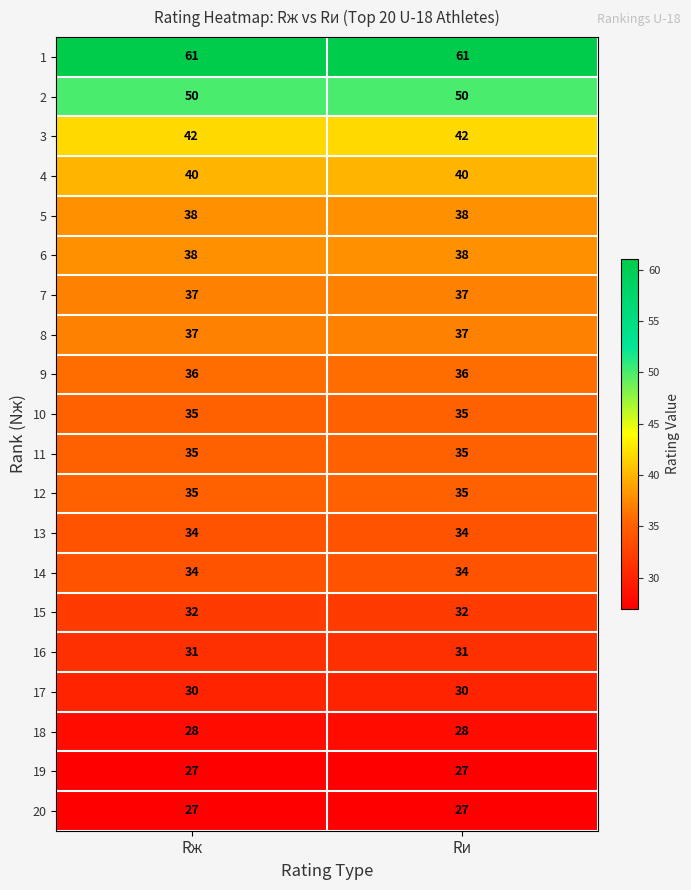

What is the difference between the highest and lowest values at Rи?

34